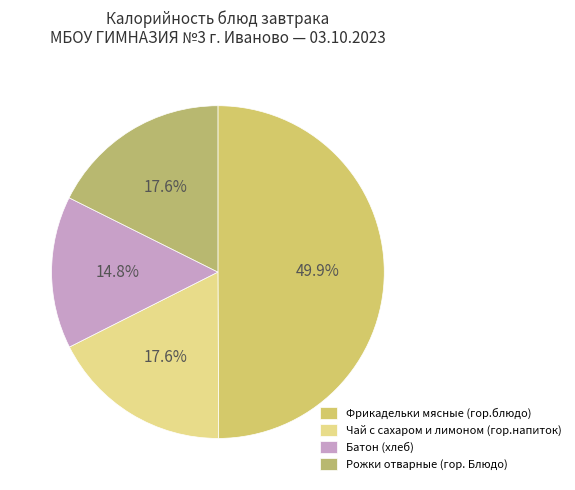

Rank the categories by value from highest to lowest.

Фрикадельки мясные (гор.блюдо), Чай с сахаром и лимоном (гор.напиток), Рожки отварные (гор. Блюдо), Батон (хлеб)